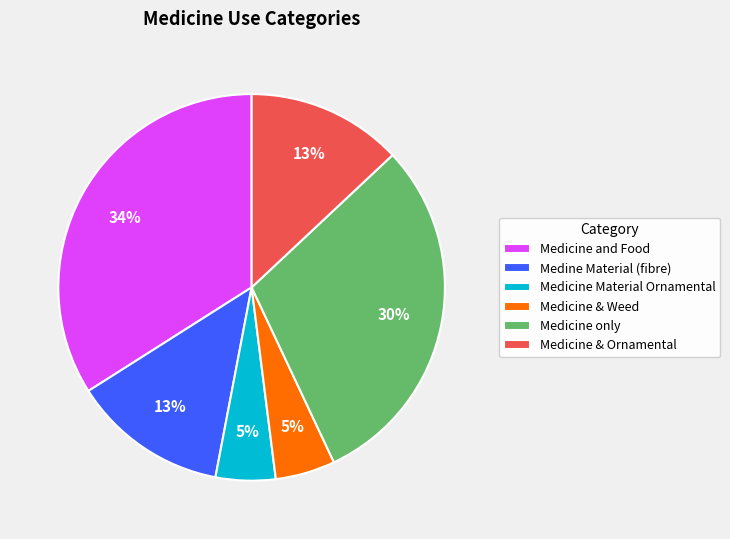

Between Medine Material (fibre) and Medicine & Weed, which is larger?

Medine Material (fibre)